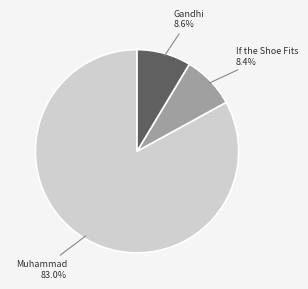

Which has a higher value, Gandhi or Muhammad?

Muhammad